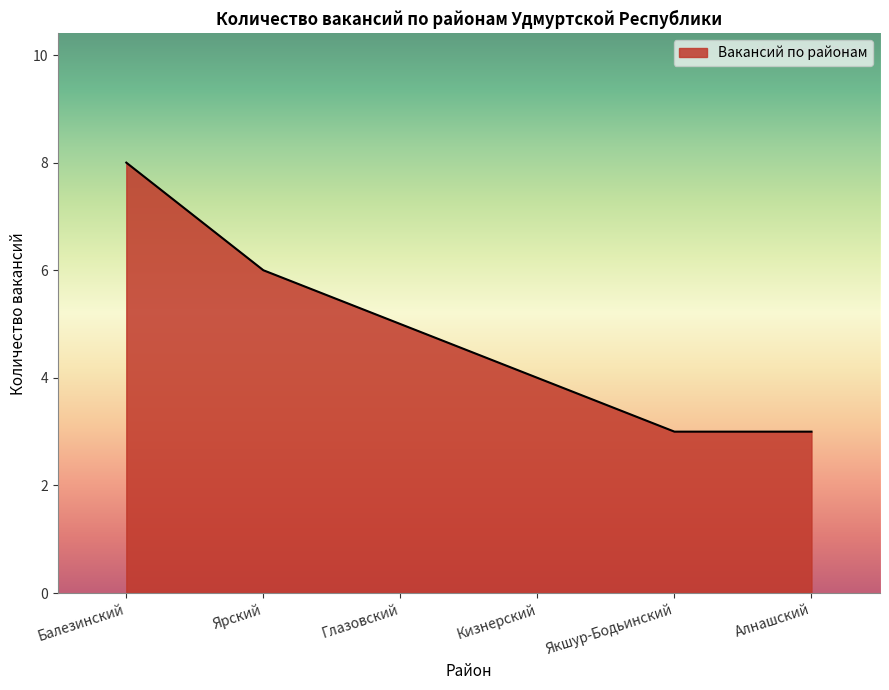

True or false: there are more than 2 points higher than both neighbors.

False